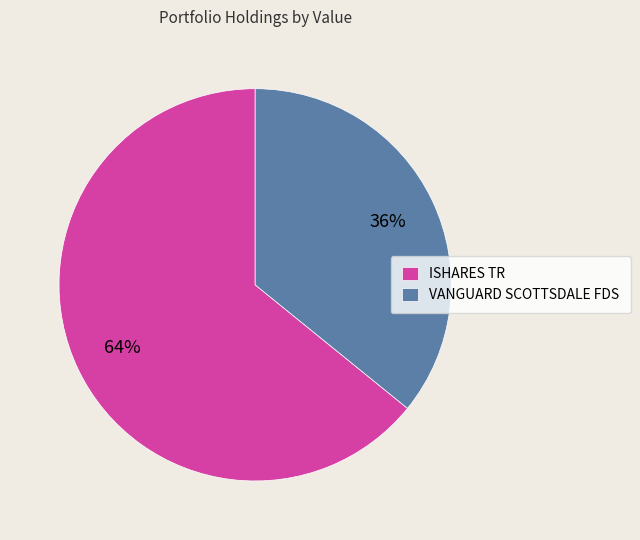

Which category has the smallest portion of the pie?

VANGUARD SCOTTSDALE FDS